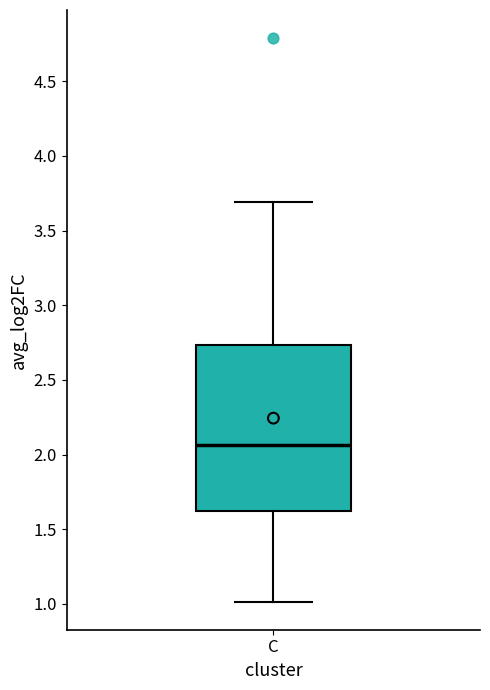

Read this box plot against the y-axis: the position of the median line, the range covered by the box, and the ends of both whiskers. The values are not printed on the chart, so give them approximately, as read against the axis.

median 2.05, box 1.60 to 2.75, whiskers 1.00 to 3.70